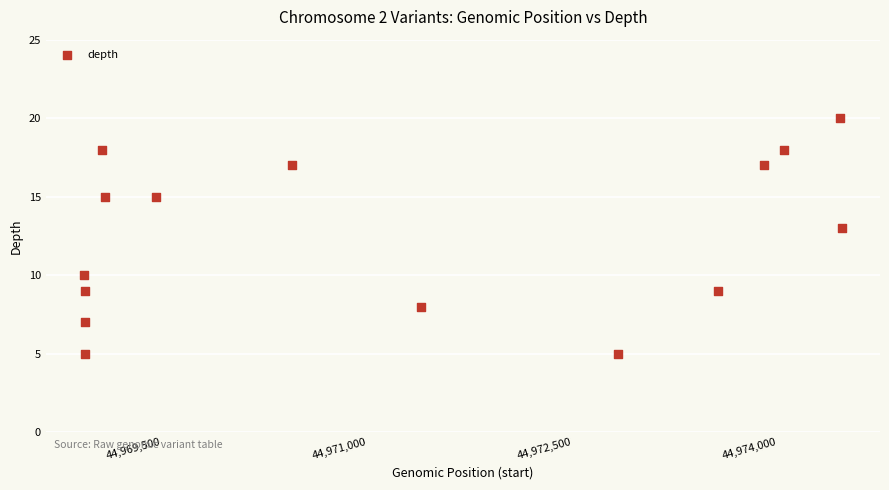

What Y value in the scatter plot is closest to 12?

13